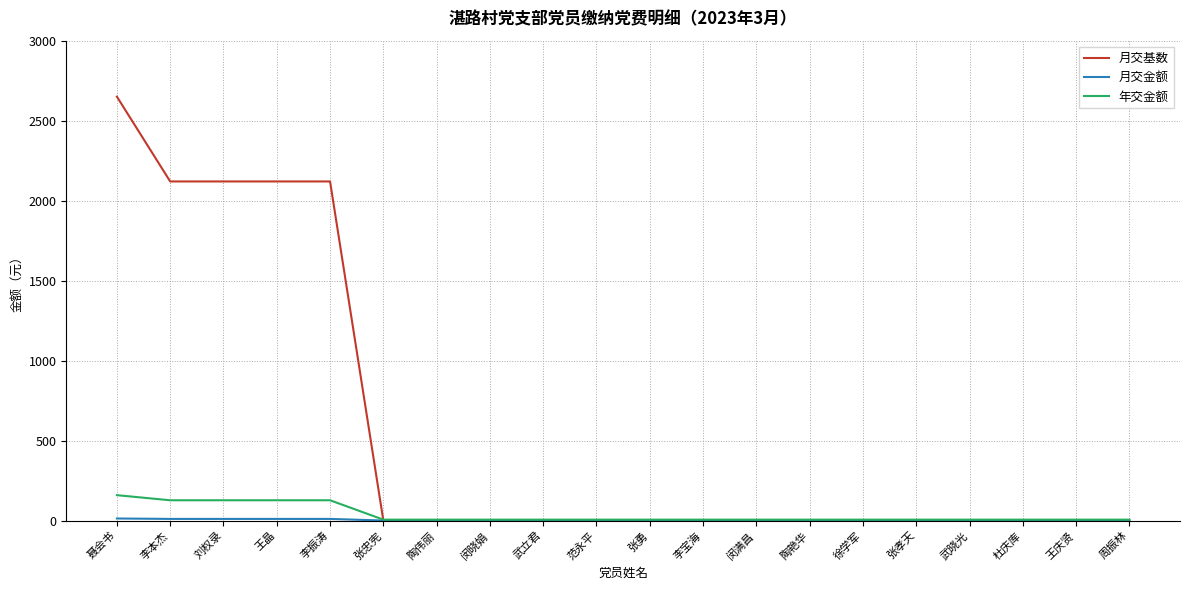

Does the chart have visible grid lines?

Yes